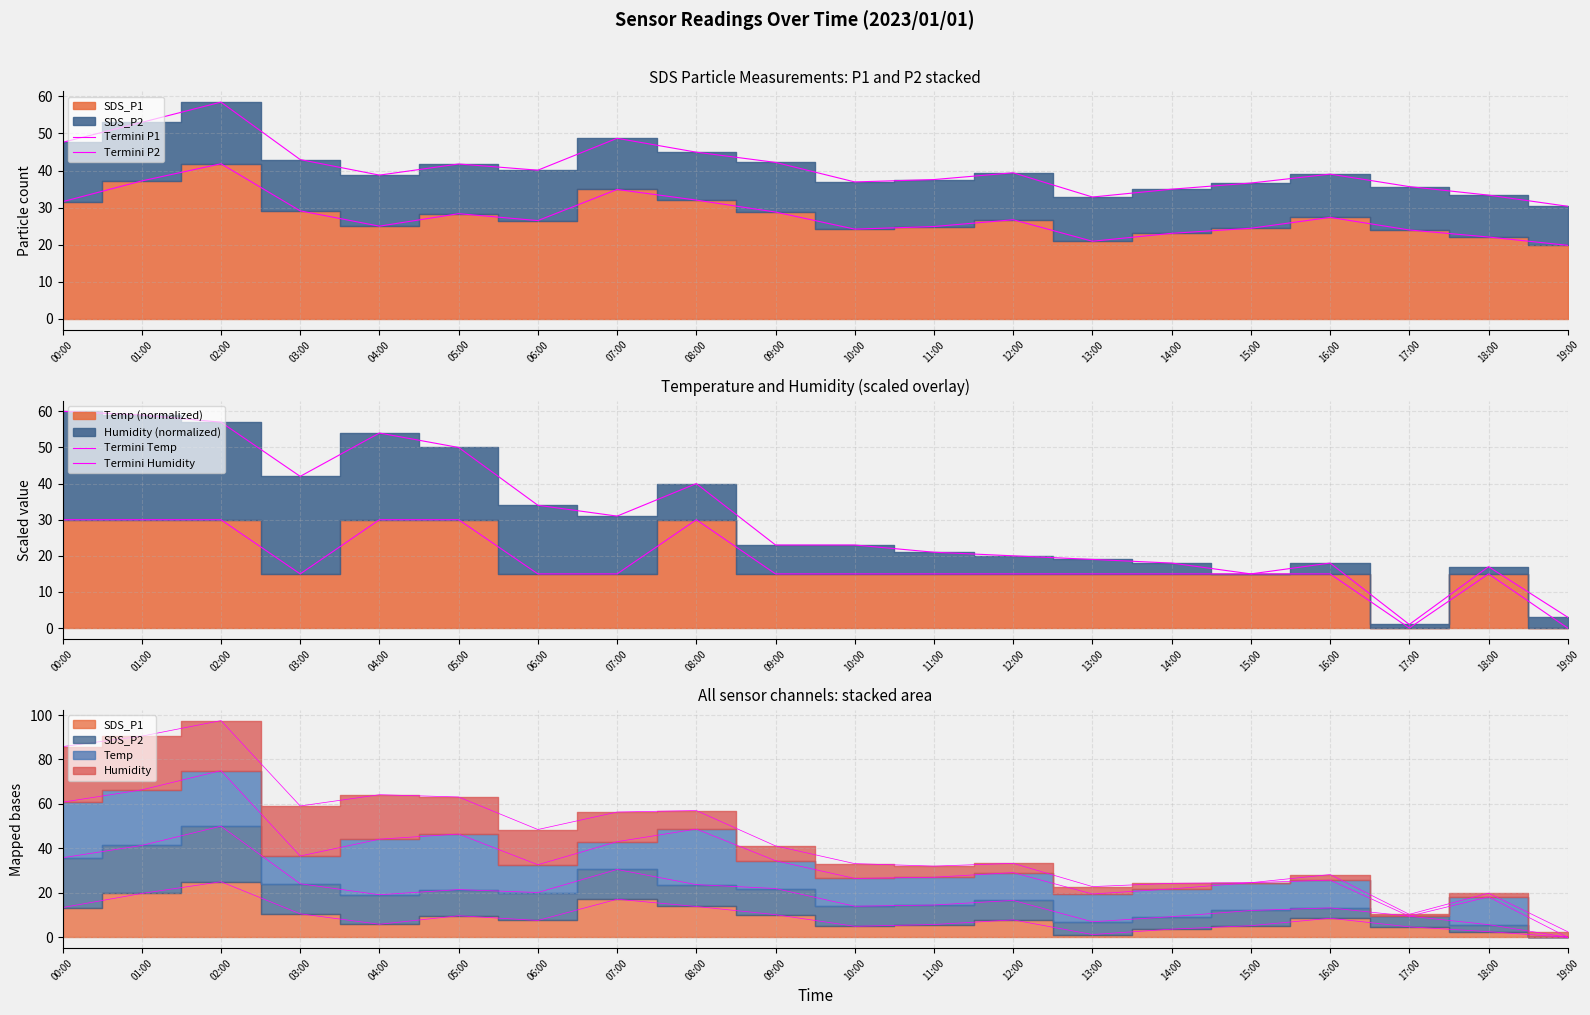

Which series changed the most between 06:00 and 08:00?

Termini Temp